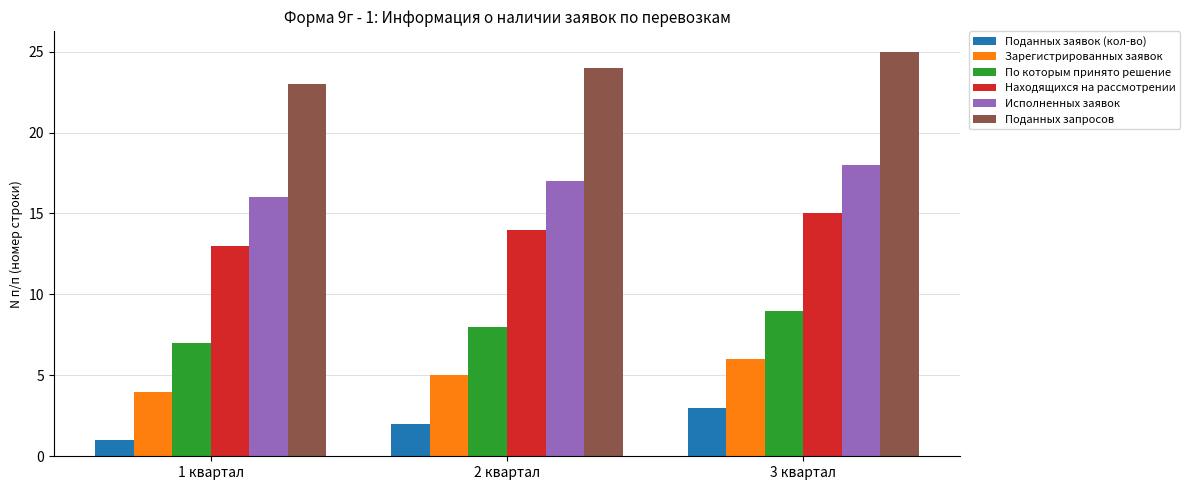

What are all the series names shown in the legend?

Поданных заявок (кол-во), Зарегистрированных заявок, По которым принято решение, Находящихся на рассмотрении, Исполненных заявок, Поданных запросов